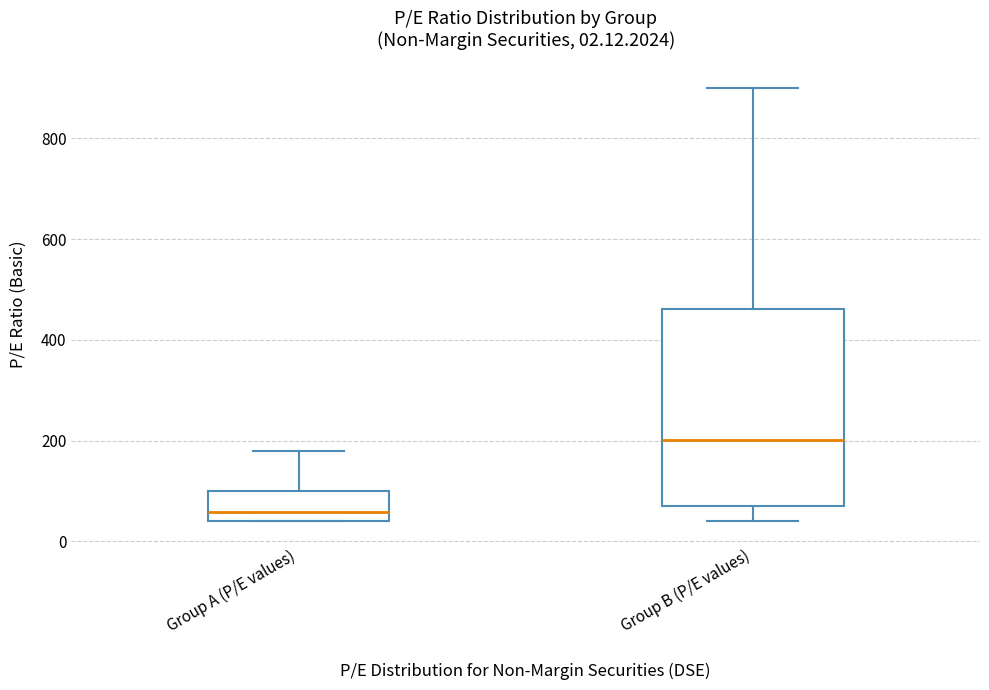

Comparing the boxes themselves (not the whiskers), which one is the tallest?

Group B (P/E values)